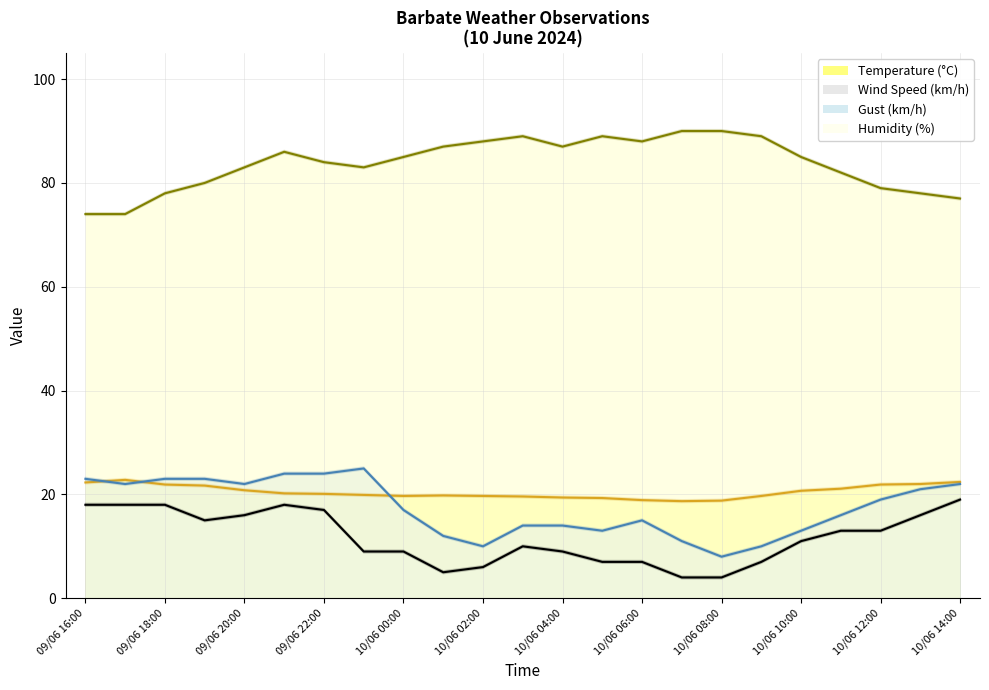

List the series in order of their peak value, highest first.

Humidity (%), Gust (km/h), Temperature (°C), Wind Speed (km/h)